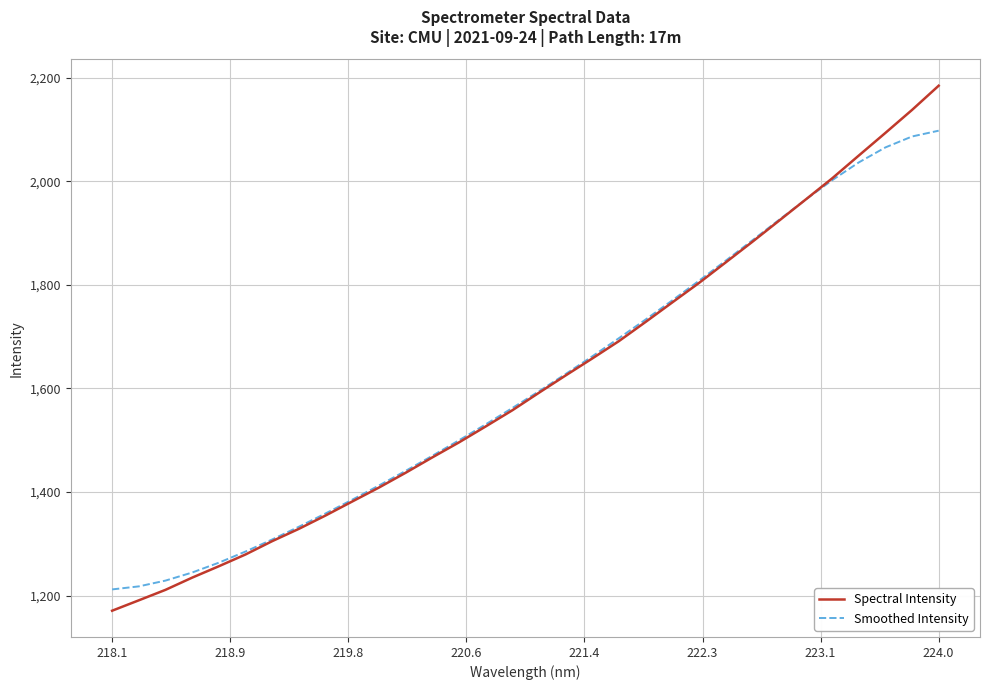

Which series has the widest spread of values?

Spectral Intensity